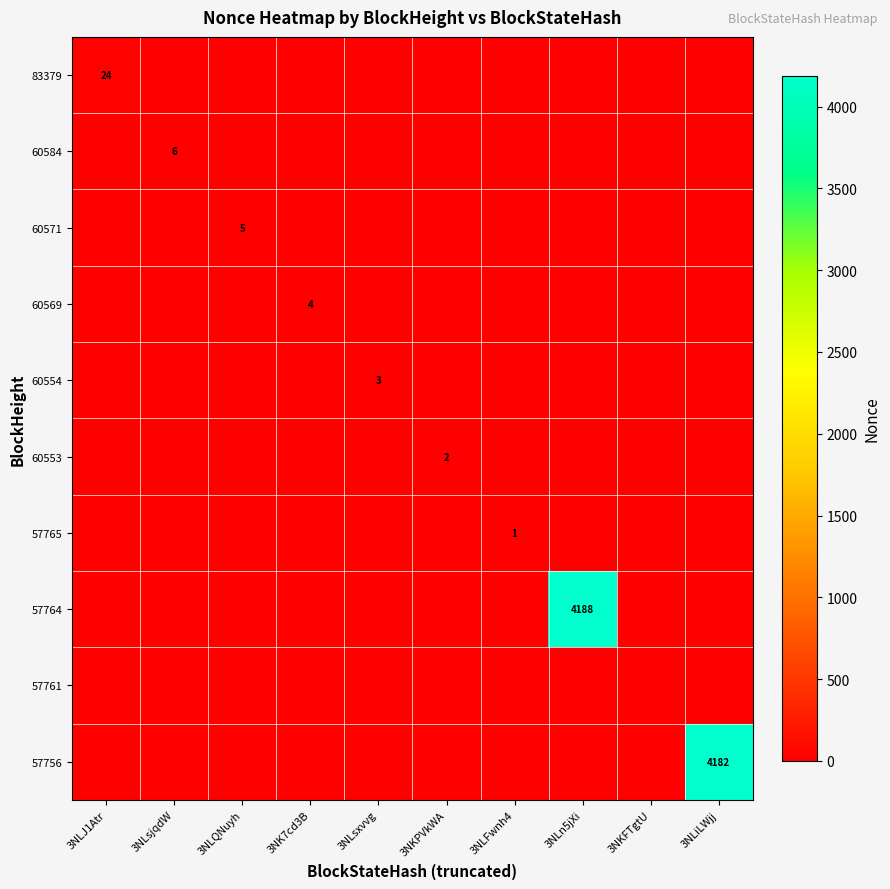

Is it true that 60569 equals 4 at 3NK7cd3B?

True